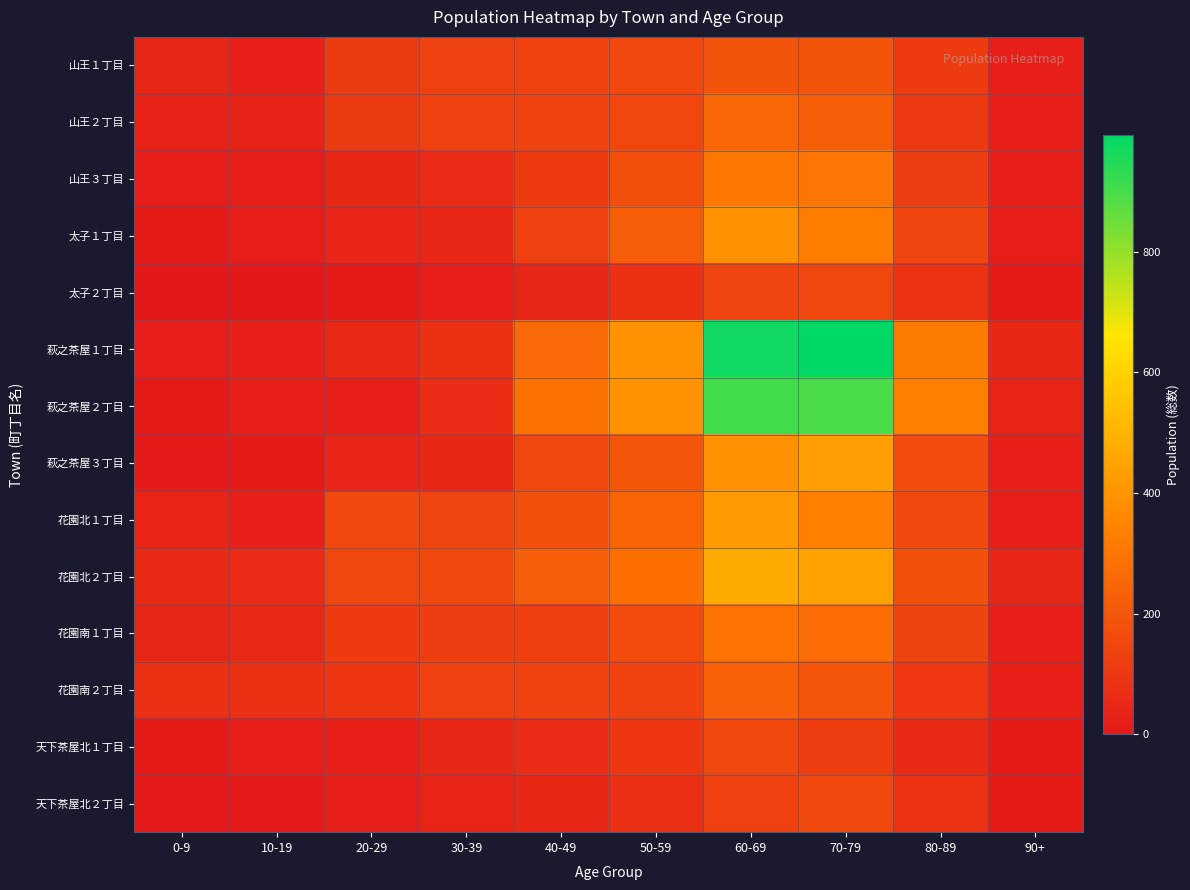

What is the total value across all series at 50-59?

2756